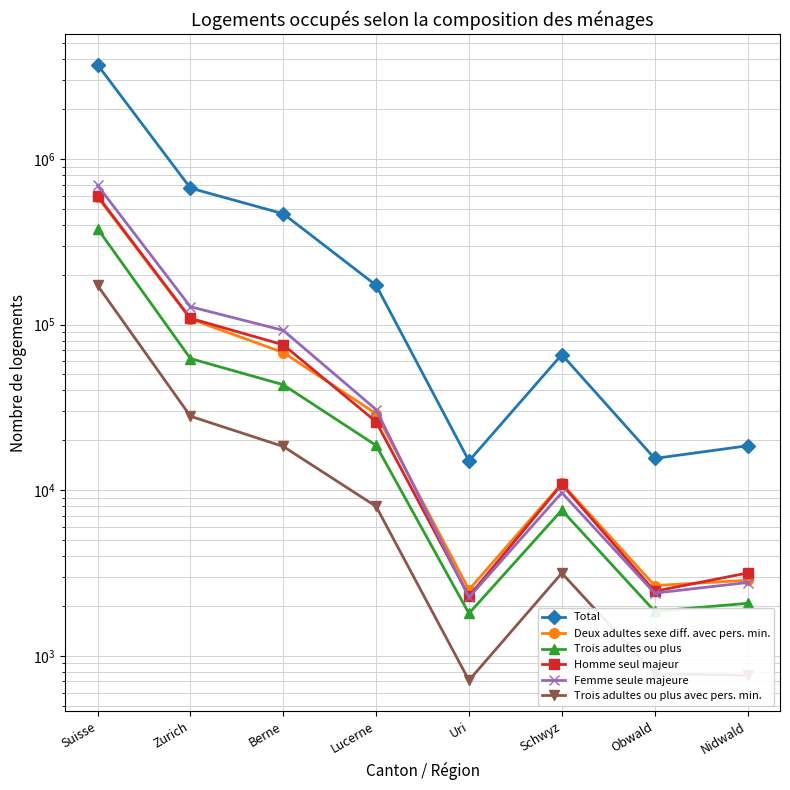

At which label is Total closest to 1859214?

Zurich